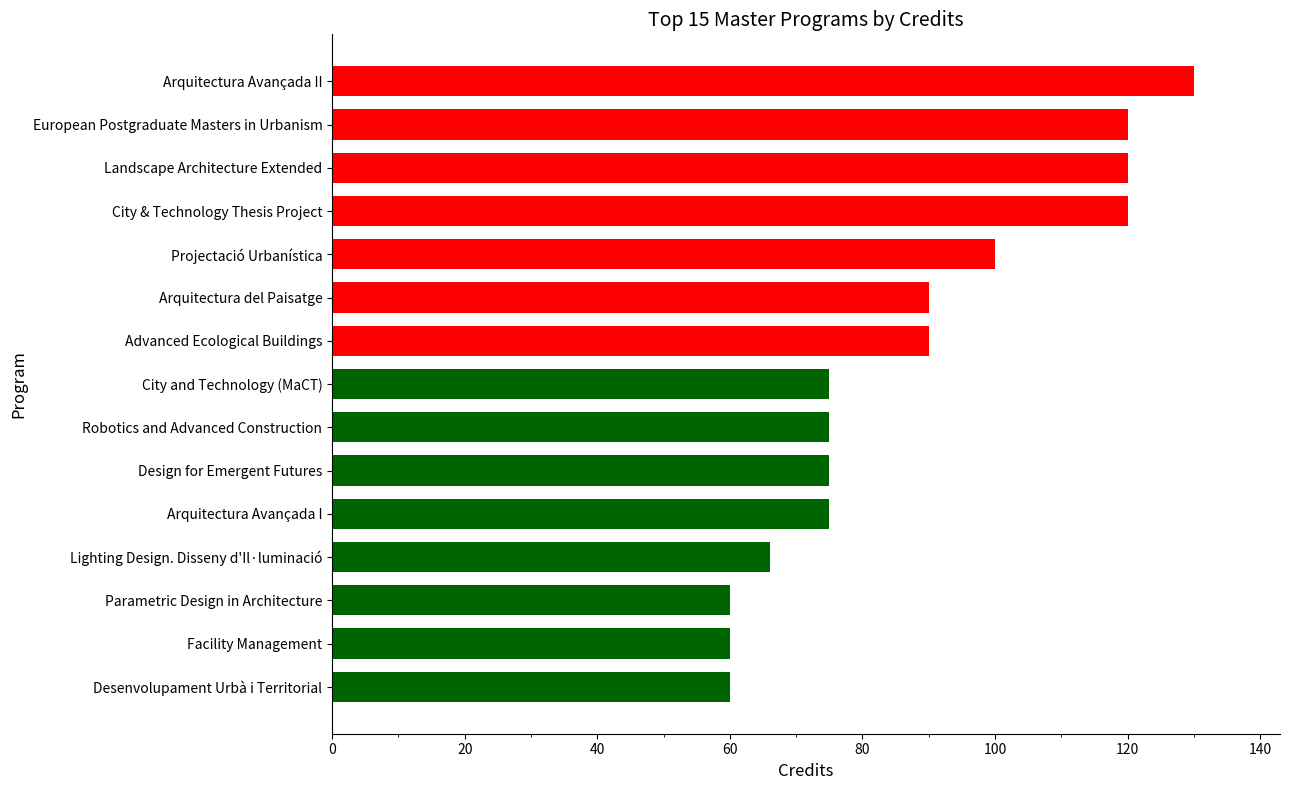

Approximately how many times larger is the value at Arquitectura Avançada I compared to Advanced Ecological Buildings?

0.8